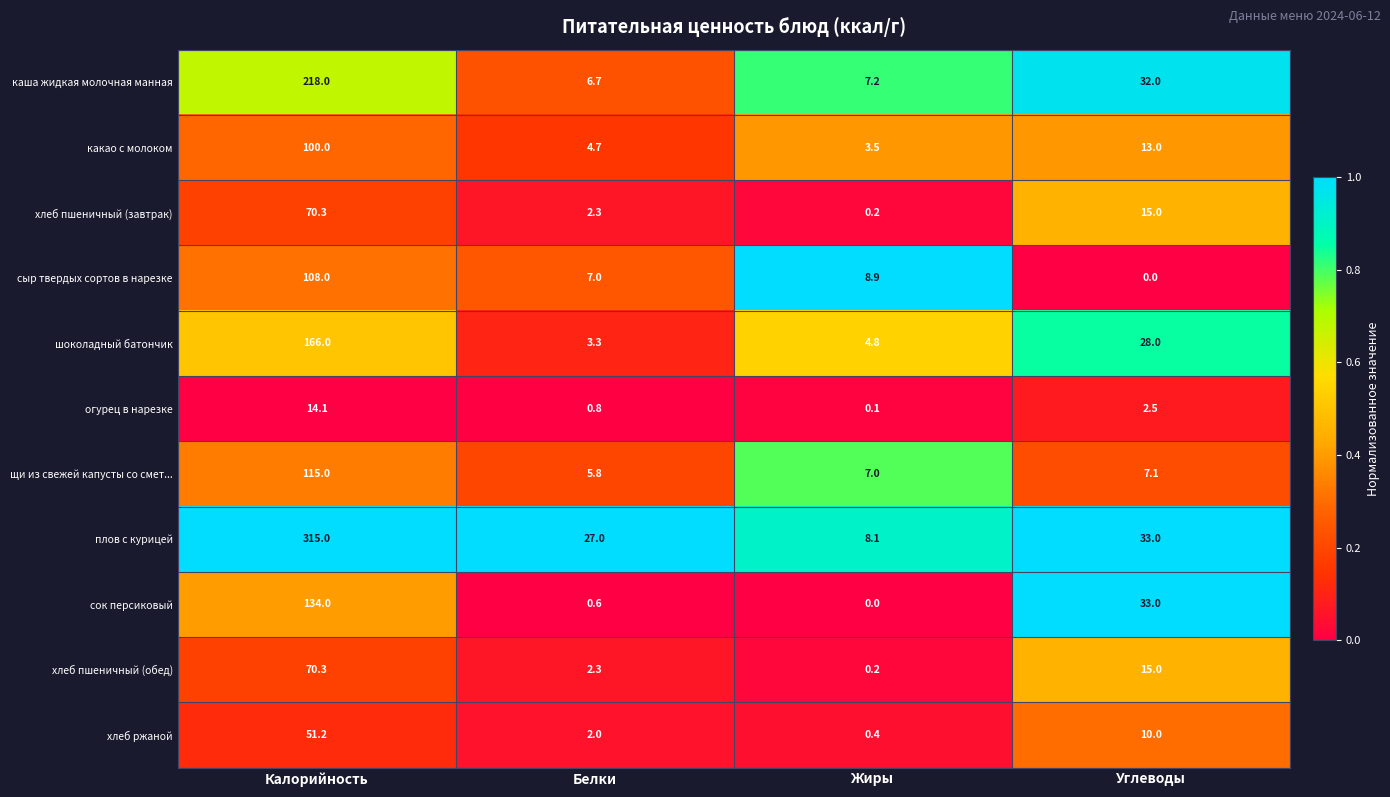

At which category is the sum across all series the highest?

Калорийность